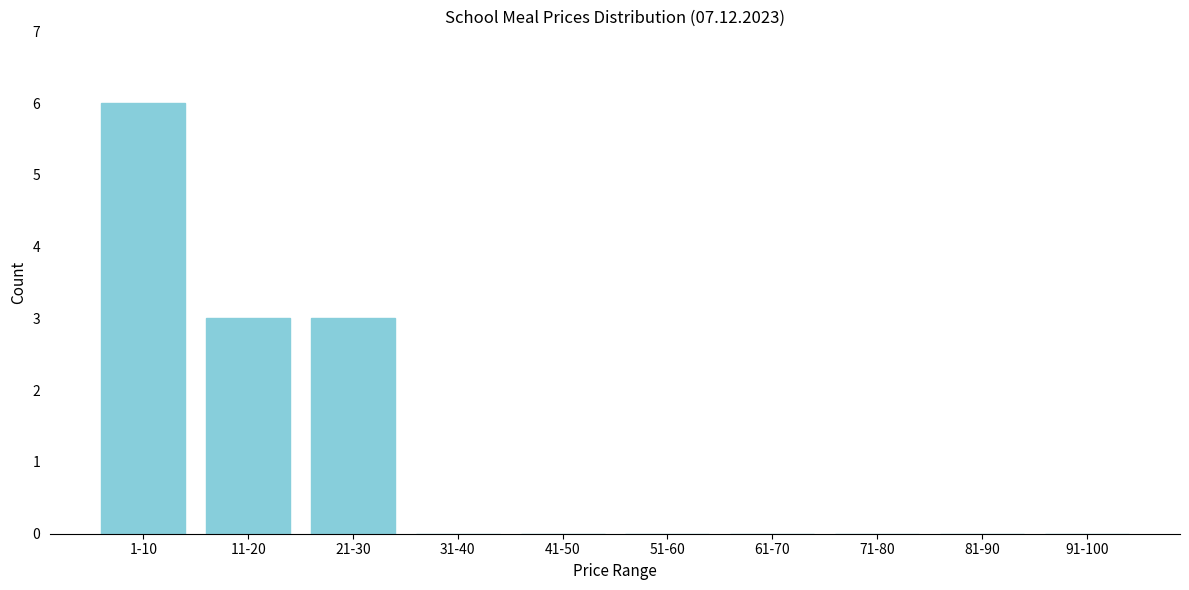

Reading right to left, extract all data points from this chart.

91-100=0	81-90=0	71-80=0	61-70=0	51-60=0	41-50=0	31-40=0	21-30=3	11-20=3	1-10=6